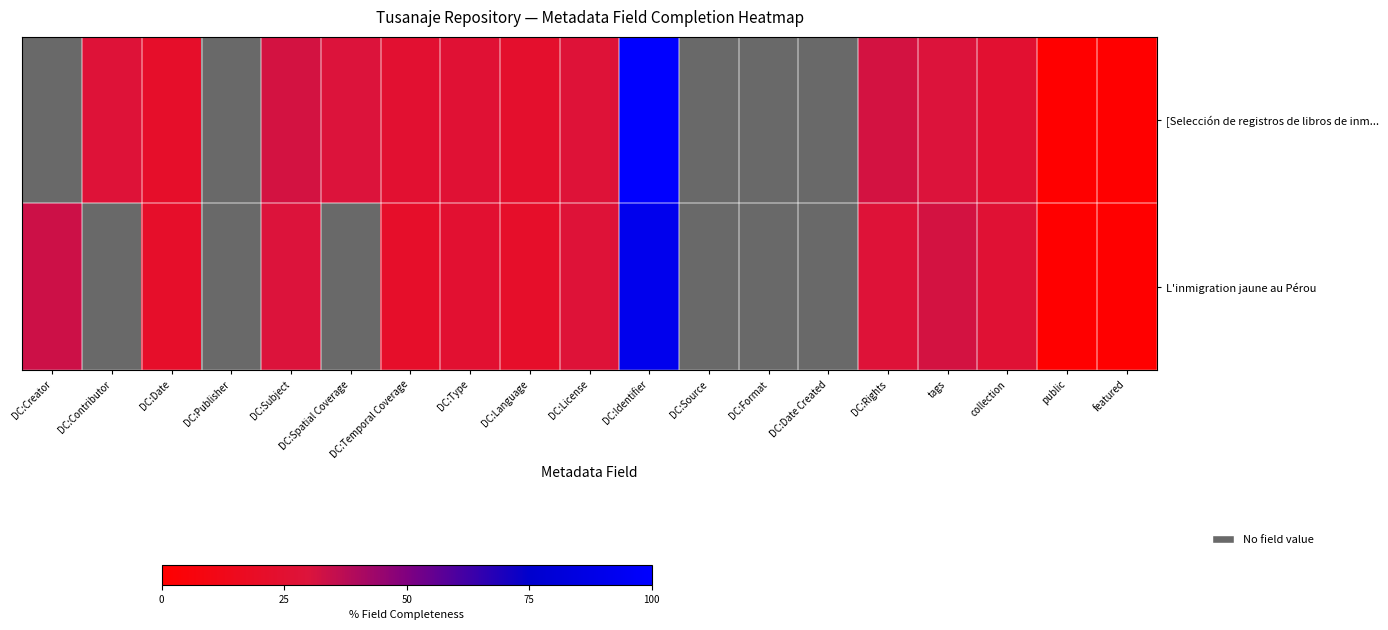

Rank the series at DC:Publisher from lowest to highest value.

[Selección de registros de libros de inm..., L'inmigration jaune au Pérou